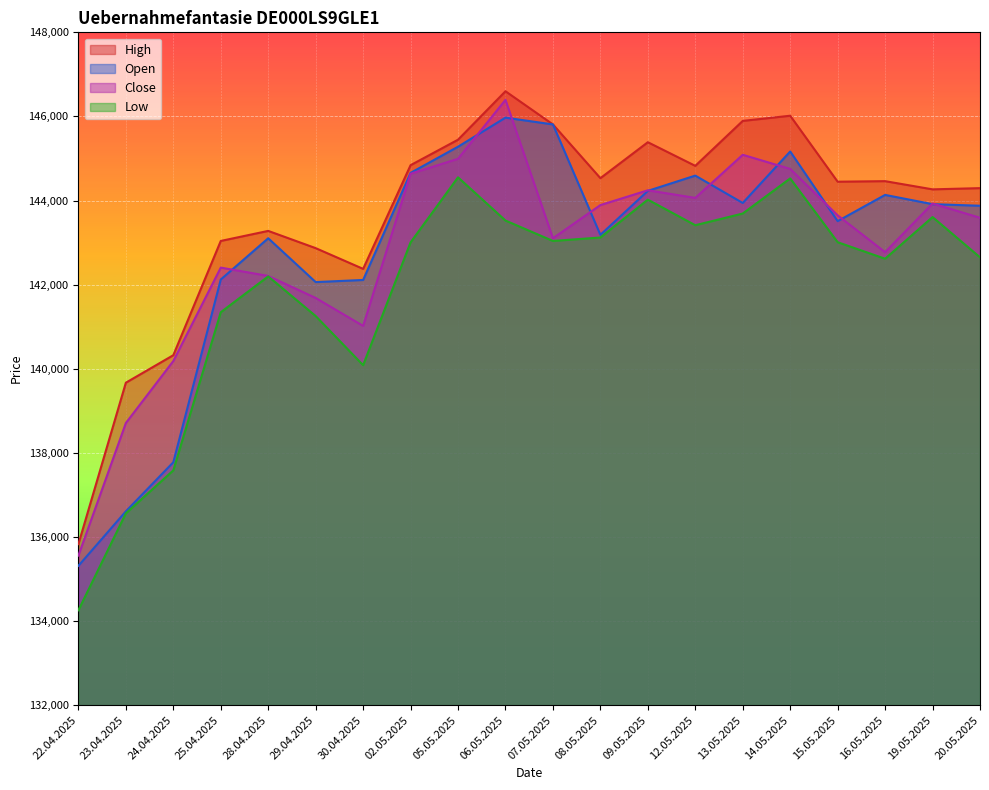

In High, how many points are higher than both neighbors (excluding endpoints)?

5